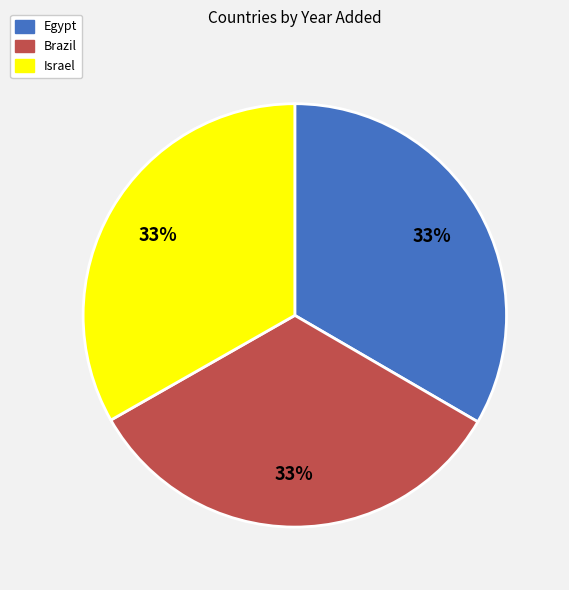

Approximately how many times larger is the value at Egypt compared to Brazil?

1.0